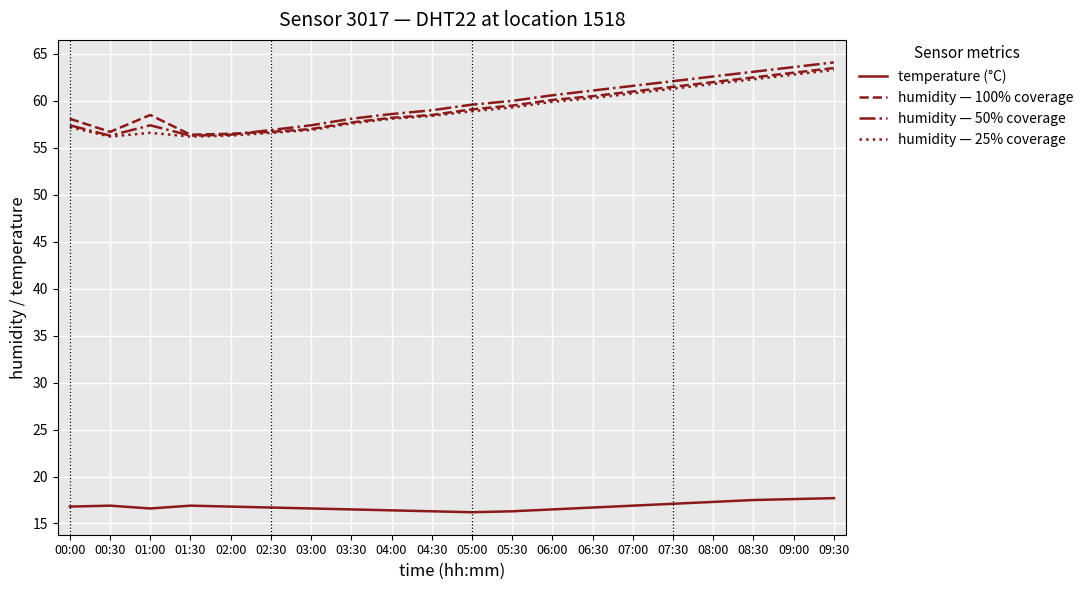

What is the difference between the maximum and second lowest values in the humidity — 100% coverage series?

7.0